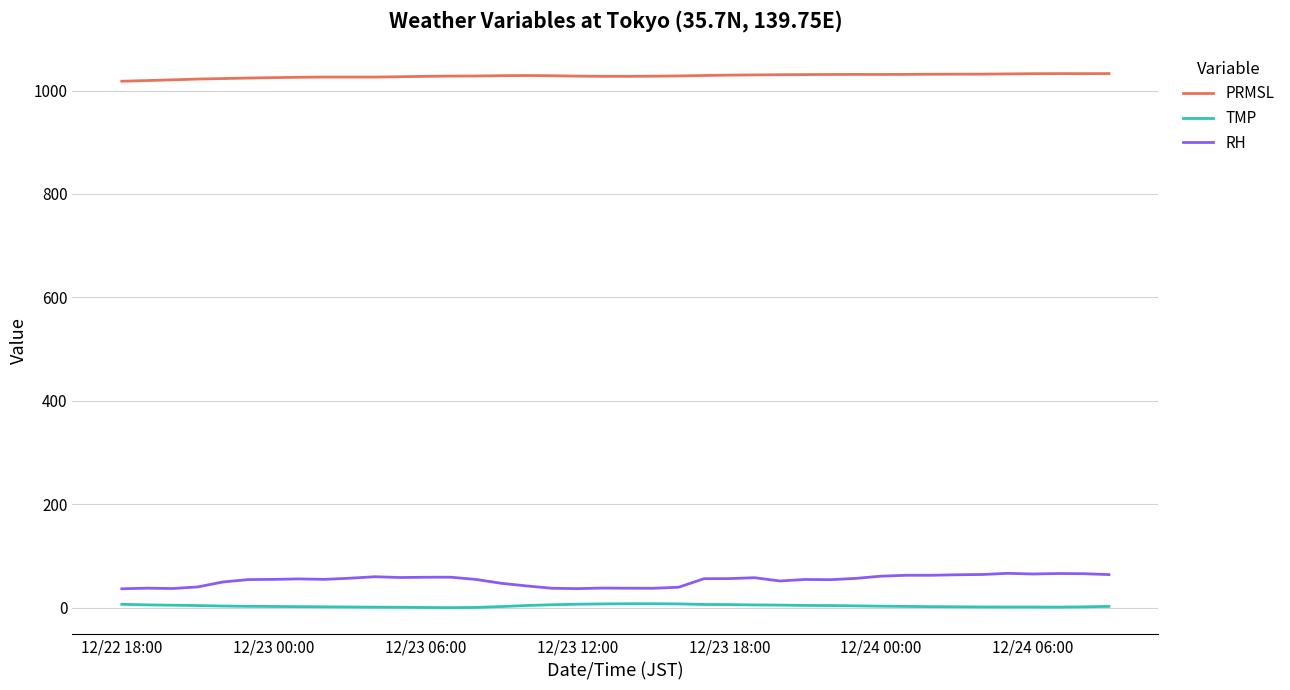

What is the sum of all TMP values?

157.6